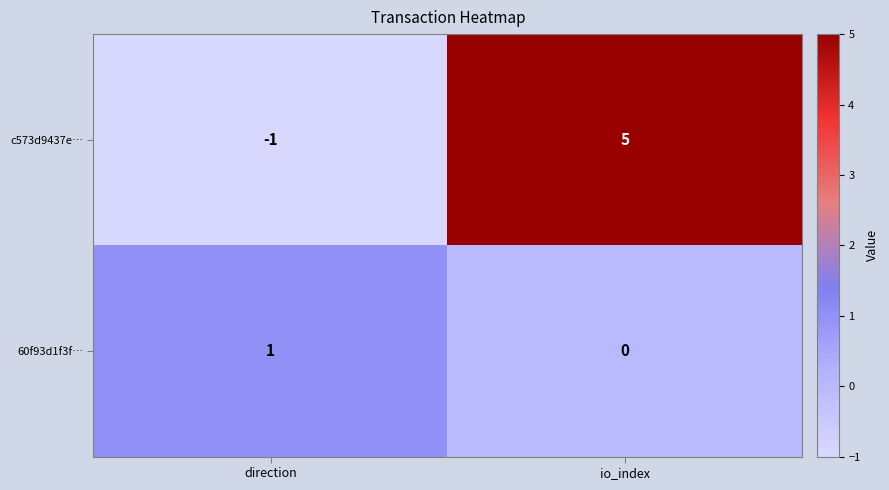

What is the difference between the highest and lowest values at direction?

2